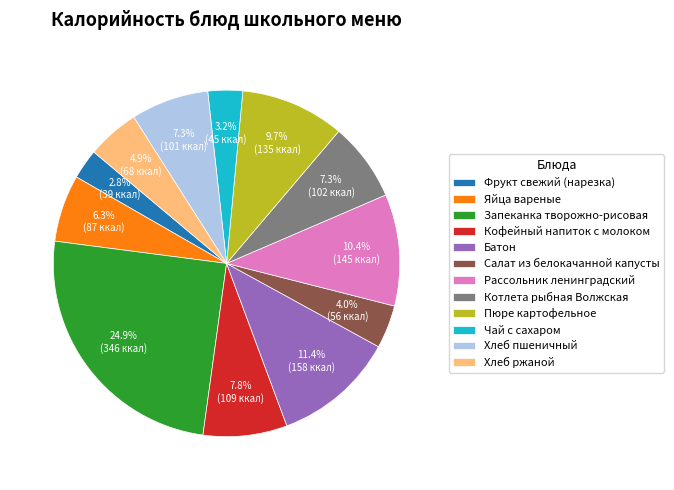

How many slices are in this pie chart?

12